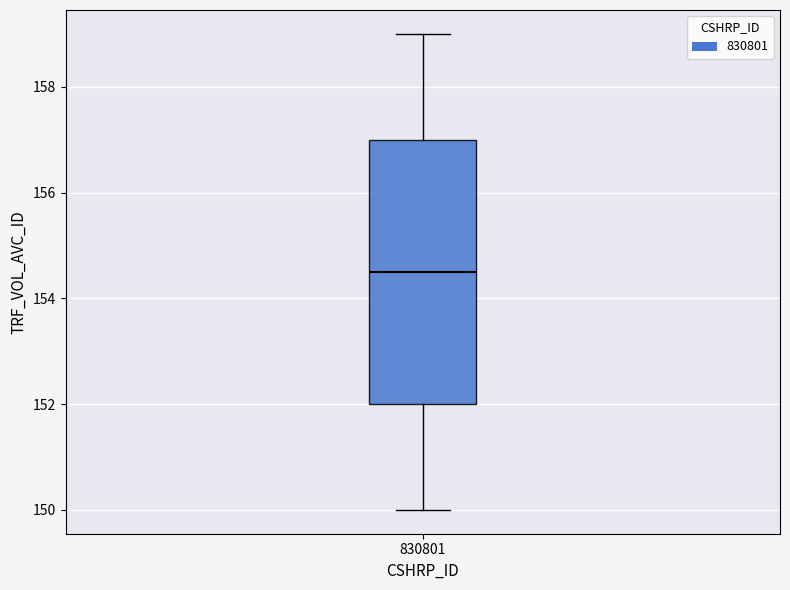

Where does the lower whisker of the box at x = 830801 end on the y-axis? The values are not printed on the chart, so give them approximately, as read against the axis.

150.0